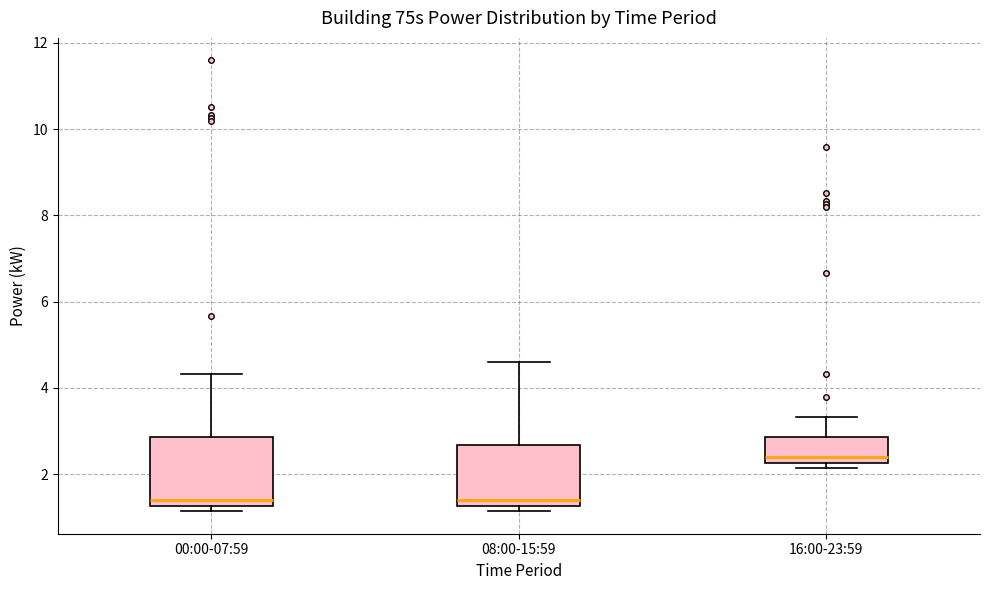

Where is the upper edge of the box for 16:00-23:59 on the y-axis? The values are not printed on the chart, so give them approximately, as read against the axis.

2.8